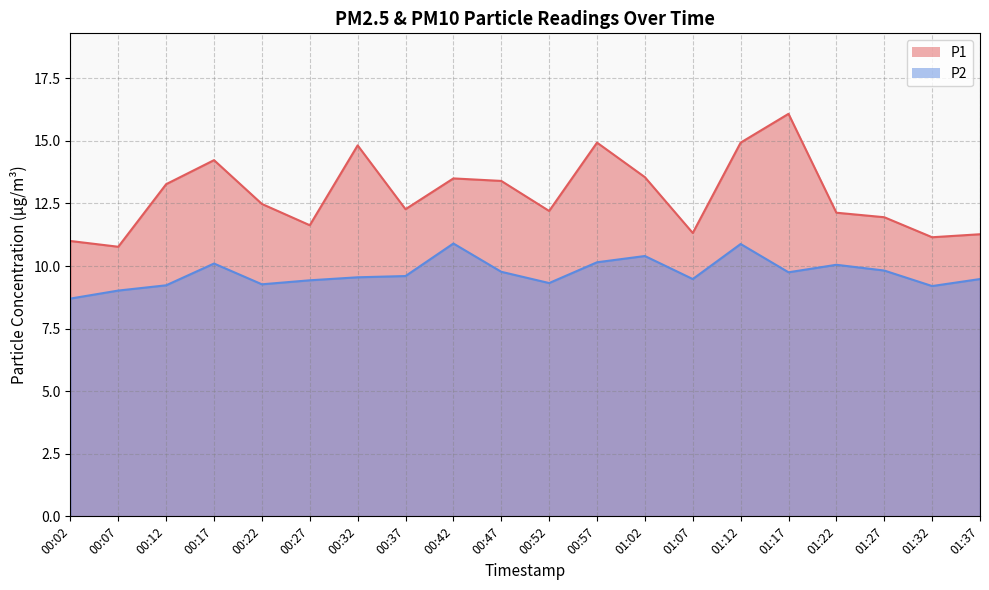

Where is P2 nearest to the value 9?

00:07